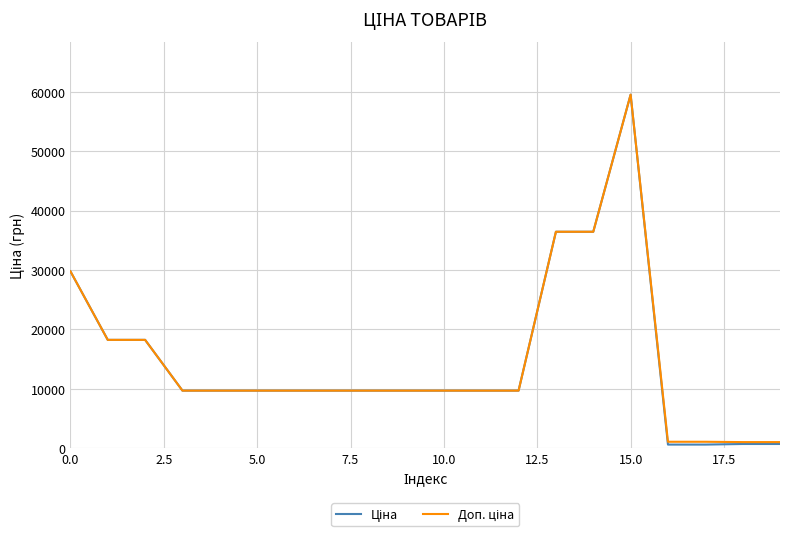

What is the greatest value displayed?

59523.0